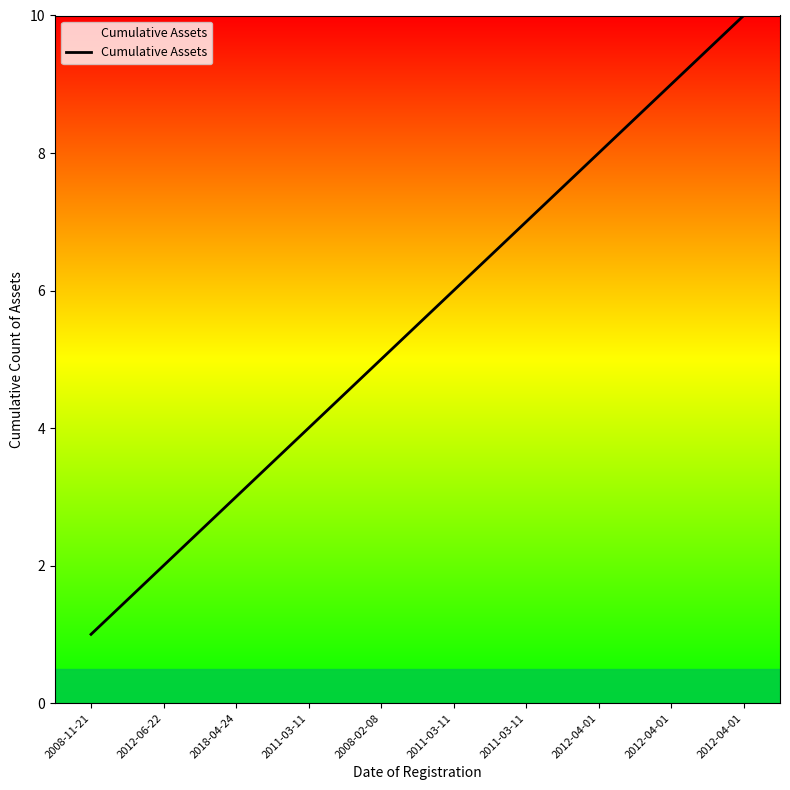

True or false: the data shows 10 at 2012-04-01.

True